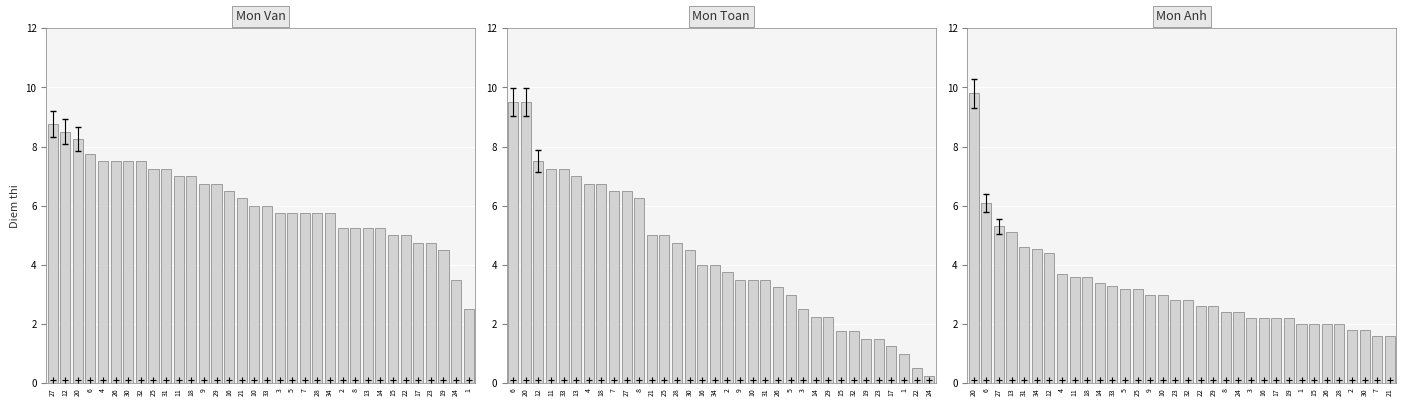

Which series reaches the minimum Y coordinate?

Mon Toan